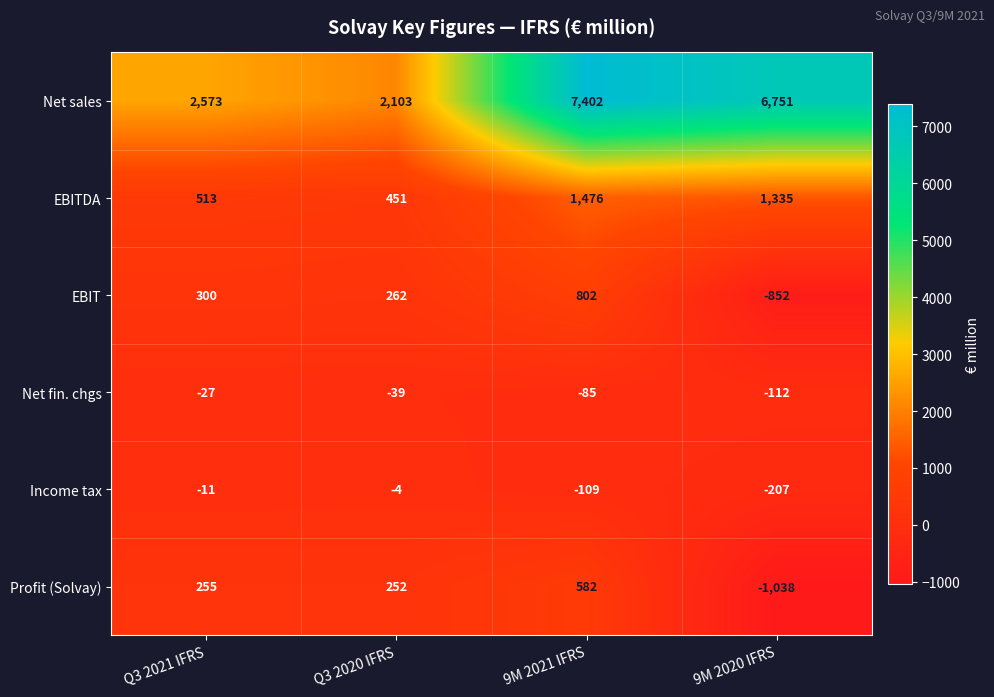

At which label does Income tax first exceed -11?

Q3 2020 IFRS